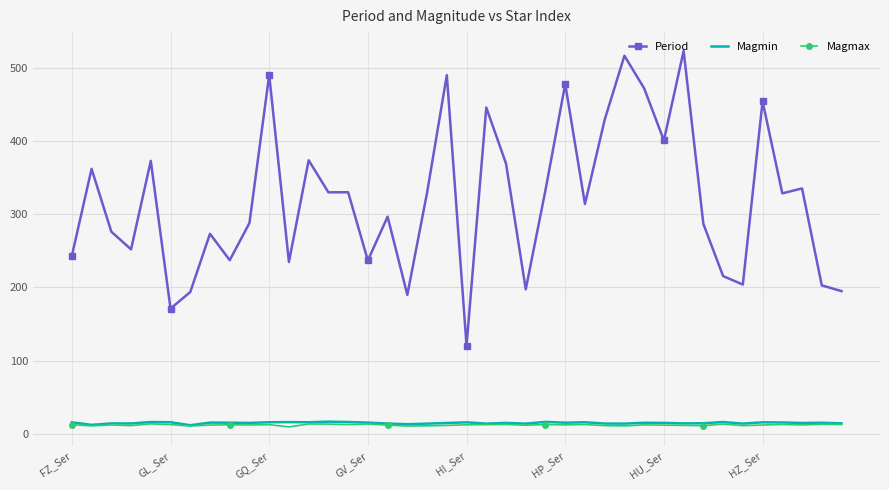

True or false: Period and Magmin cross at least once.

False